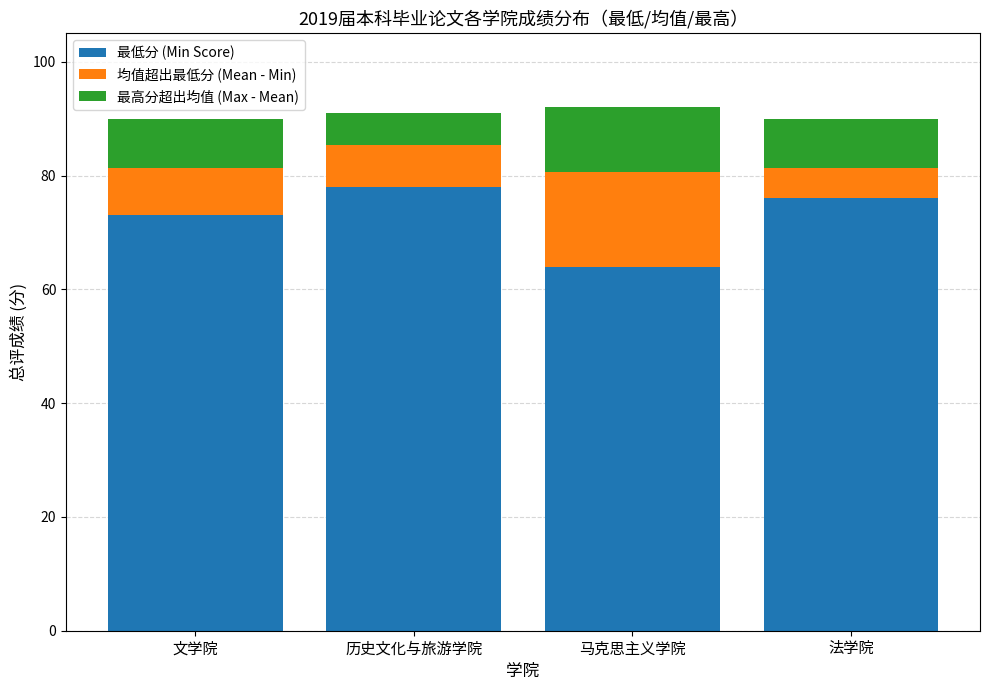

What value does the 最低分 (Min Score) series have at 文学院?

73.0